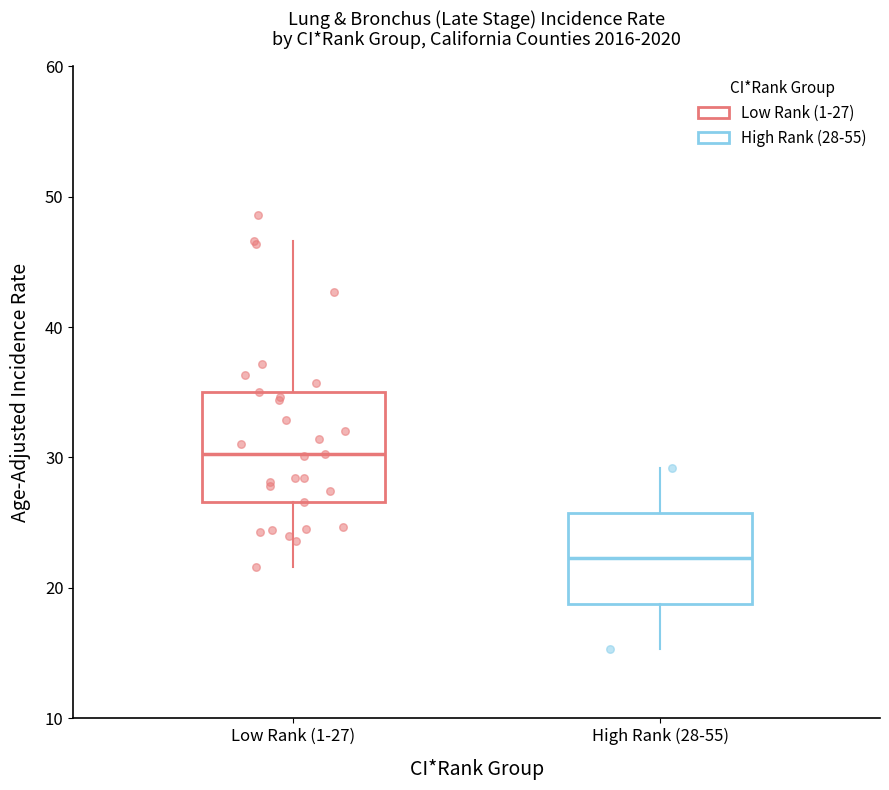

Comparing the boxes themselves (not the whiskers), which one is the tallest?

Low Rank (1-27)